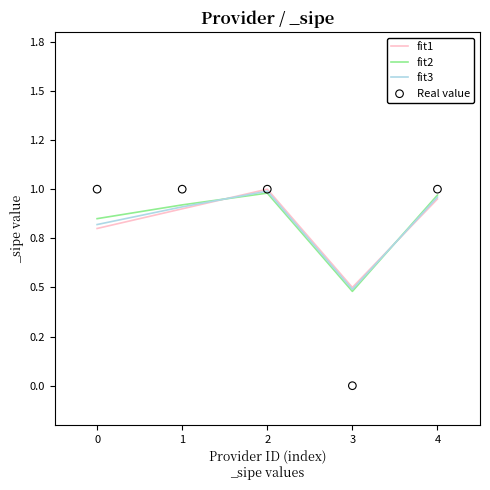

At how many categories does at least one series exceed 0?

5